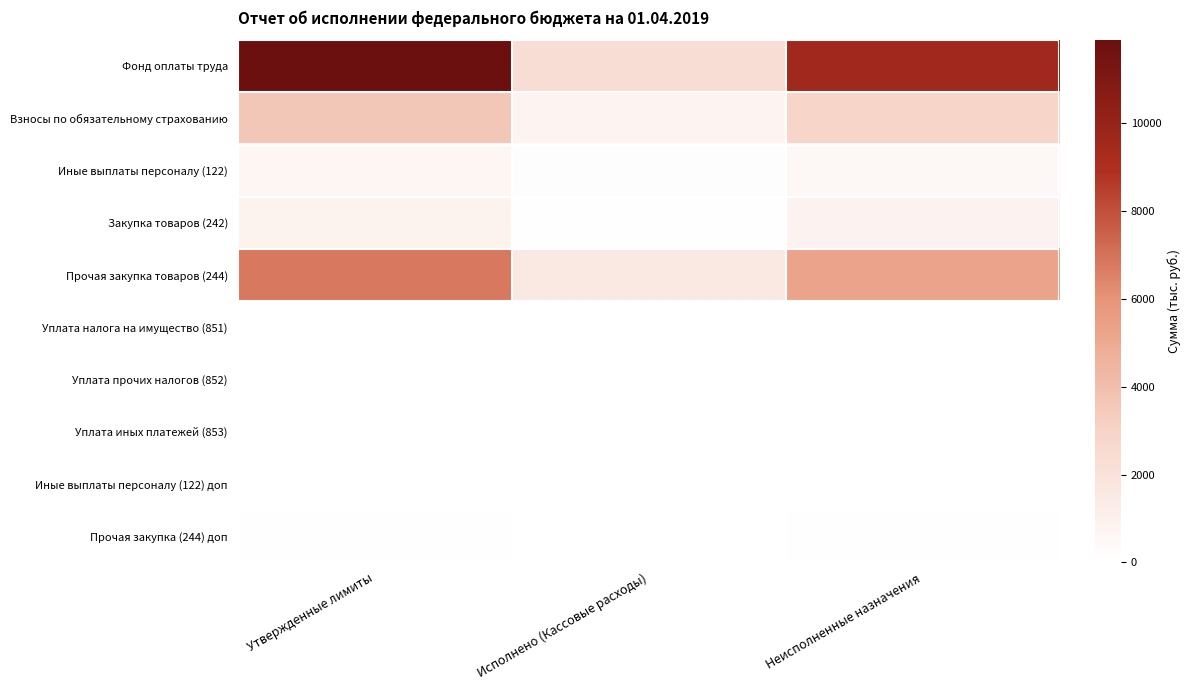

Reading left to right, what are all the values shown in this chart?

Фонд оплаты труда: Утвержденные лимиты=11894.4	Исполнено (Кассовые расходы)=2297.9	Неисполненные назначения=9596.5
Взносы по обязательному страхованию: Утвержденные лимиты=3592.0	Исполнено (Кассовые расходы)=706.4	Неисполненные назначения=2885.6
Иные выплаты персоналу (122): Утвержденные лимиты=634.8	Исполнено (Кассовые расходы)=116.5	Неисполненные назначения=518.3
Закупка товаров (242): Утвержденные лимиты=901.5	Исполнено (Кассовые расходы)=92.1	Неисполненные назначения=809.4
Прочая закупка товаров (244): Утвержденные лимиты=6795.4	Исполнено (Кассовые расходы)=1525.3	Неисполненные назначения=5270.1
Уплата налога на имущество (851): Утвержденные лимиты=4.9	Исполнено (Кассовые расходы)=0.0	Неисполненные назначения=4.9
Уплата прочих налогов (852): Утвержденные лимиты=5.2	Исполнено (Кассовые расходы)=0.0	Неисполненные назначения=5.2
Уплата иных платежей (853): Утвержденные лимиты=0.0	Исполнено (Кассовые расходы)=0.0	Неисполненные назначения=0.0
Иные выплаты персоналу (122) доп: Утвержденные лимиты=1.4	Исполнено (Кассовые расходы)=0.2	Неисполненные назначения=1.2
Прочая закупка (244) доп: Утвержденные лимиты=82.0	Исполнено (Кассовые расходы)=18.0	Неисполненные назначения=64.0